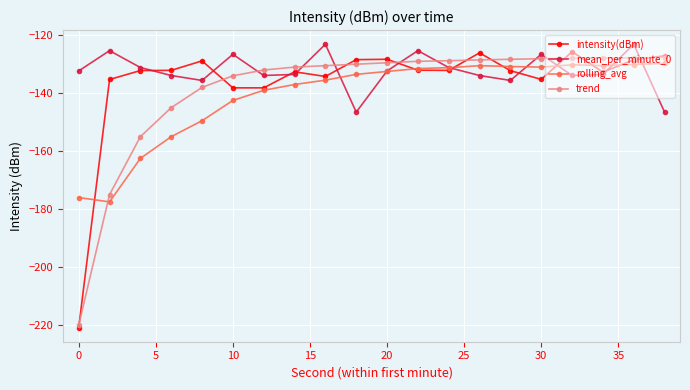

Count the number of categories in the chart.

20